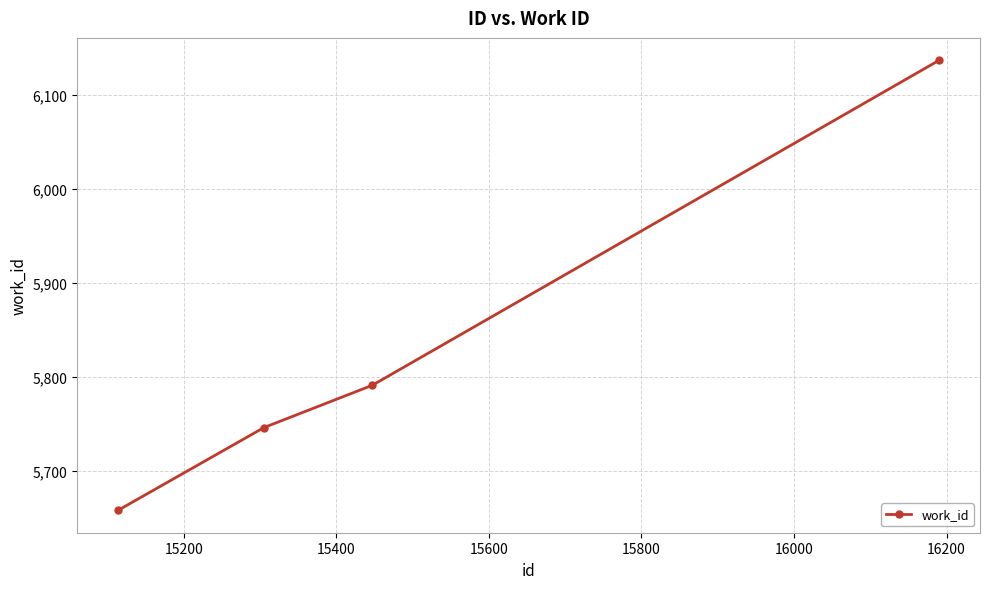

What is the sum of all values?

23332